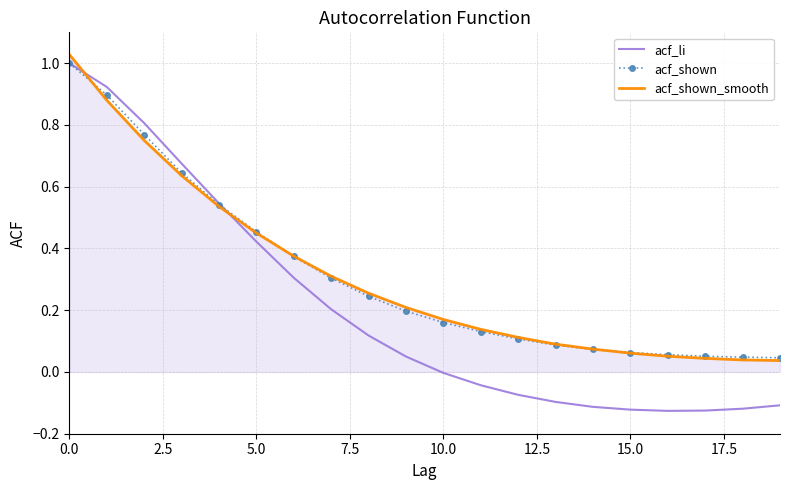

Which series has the largest range (max minus min)?

acf_li